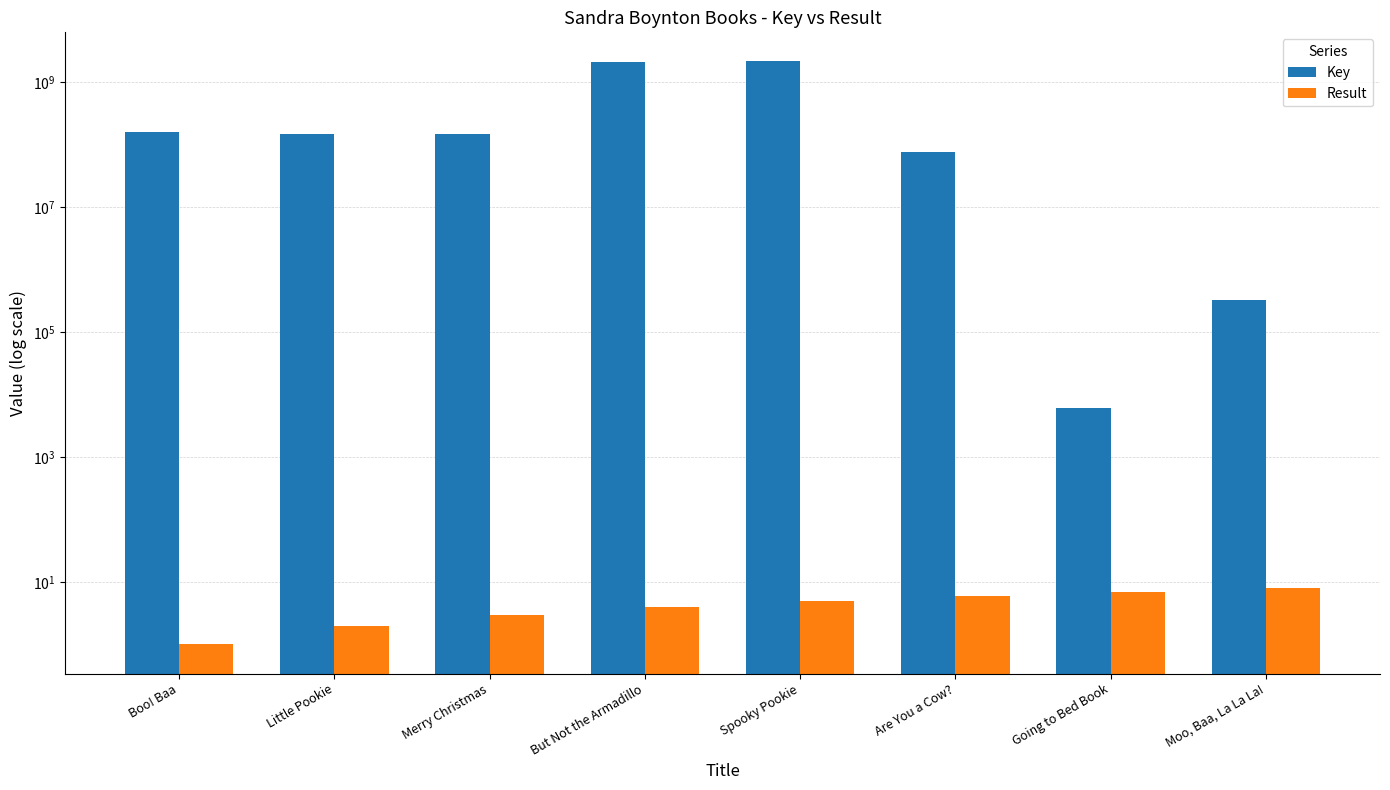

Reading left to right, extract all data points from this chart.

Key: 159840329	146718783	146720211	2095713027	2119435423	75784084	6098	321661
Result: 1	2	3	4	5	6	7	8